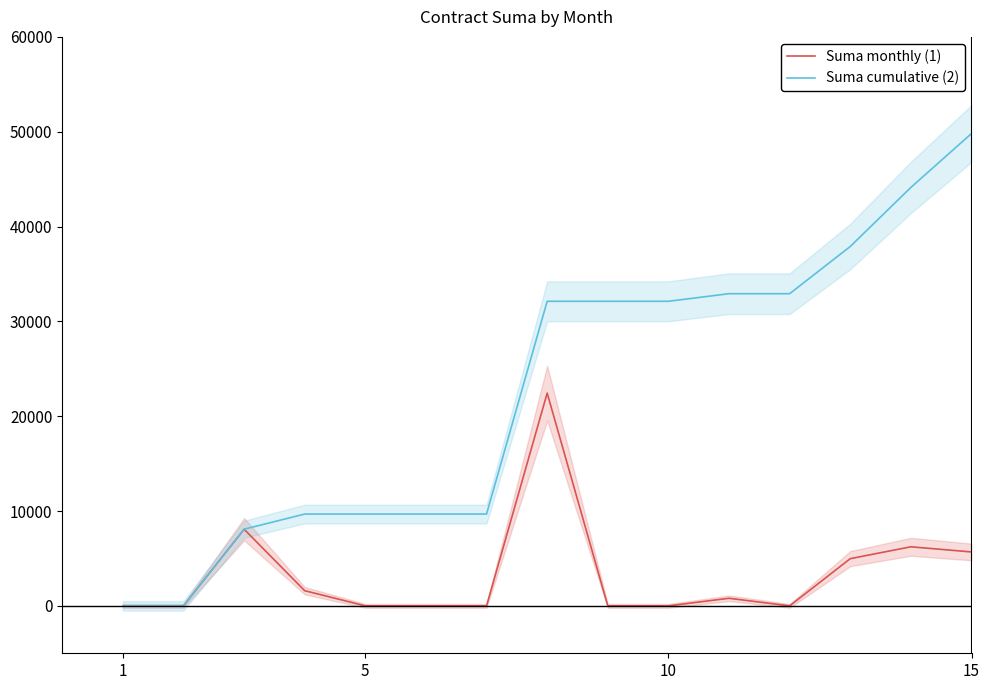

What is the greatest value displayed?

49810.0